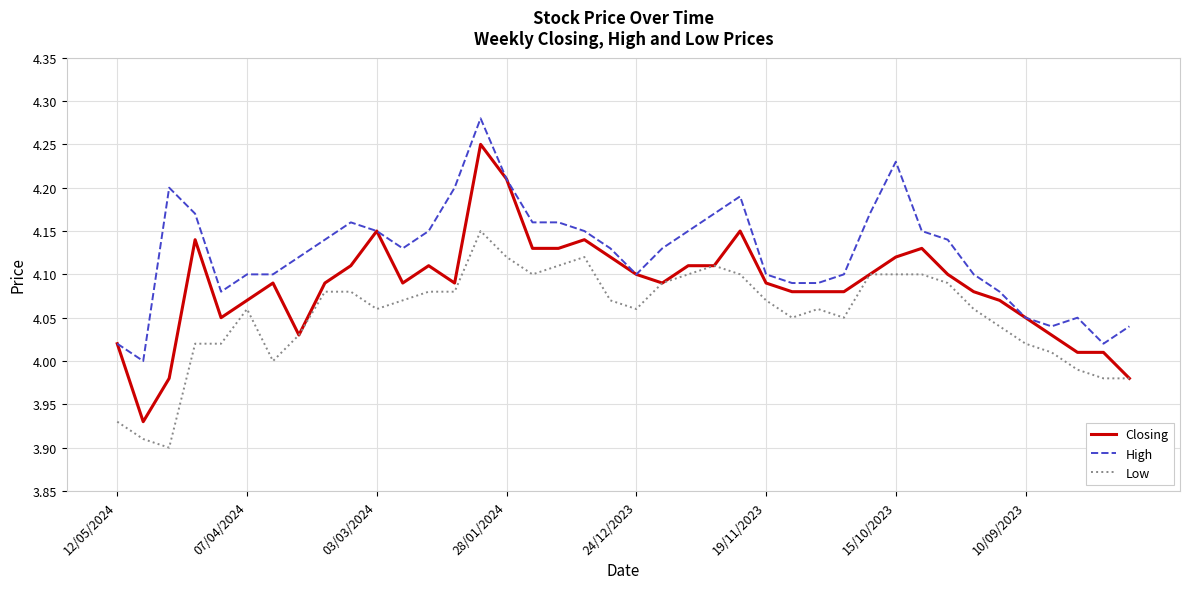

True or false: High and Low cross at least once.

False